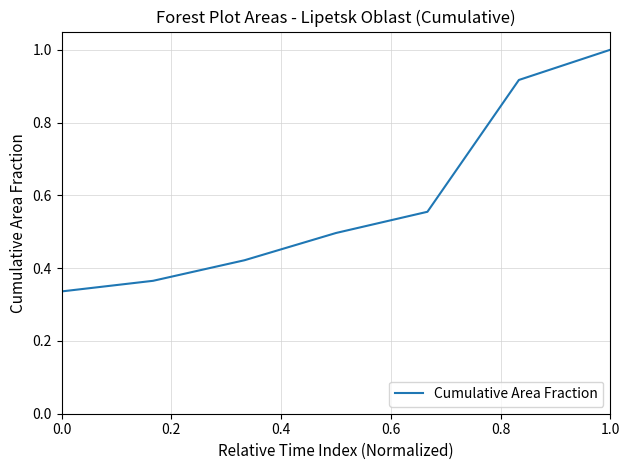

What is the difference between the maximum and minimum values?

0.7